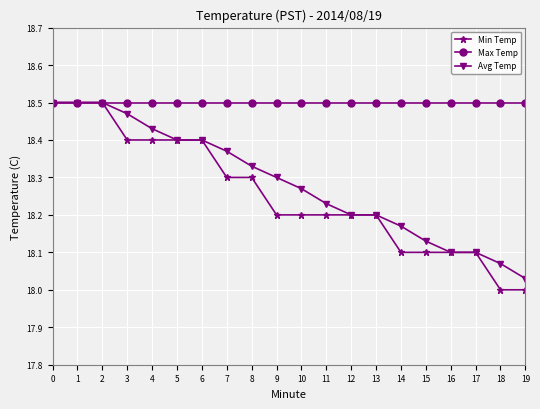

What are all the series names shown in the legend?

Min Temp, Max Temp, Avg Temp